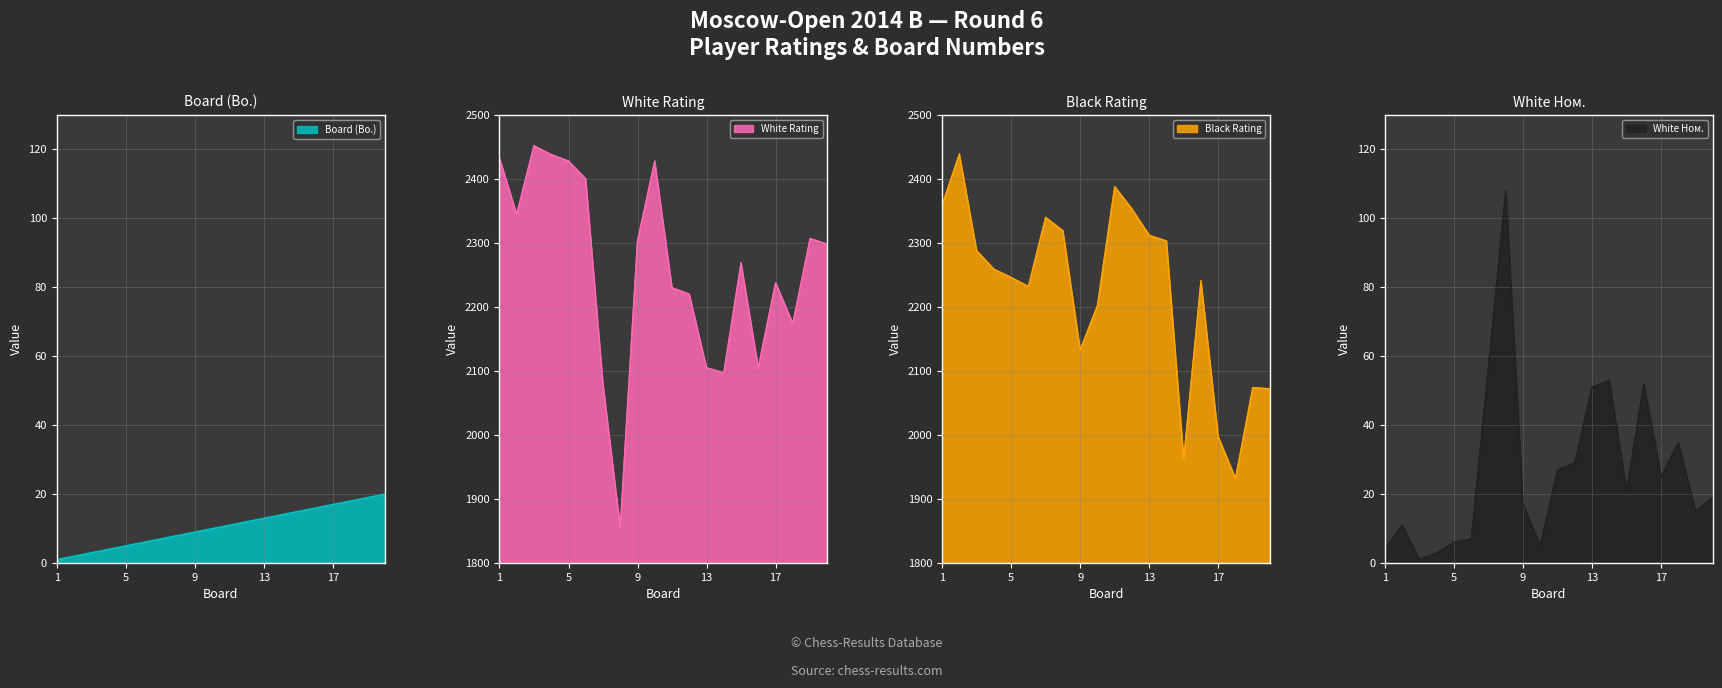

What is the difference between the maximum and second lowest values in the White Rating (Рейт) series?

372